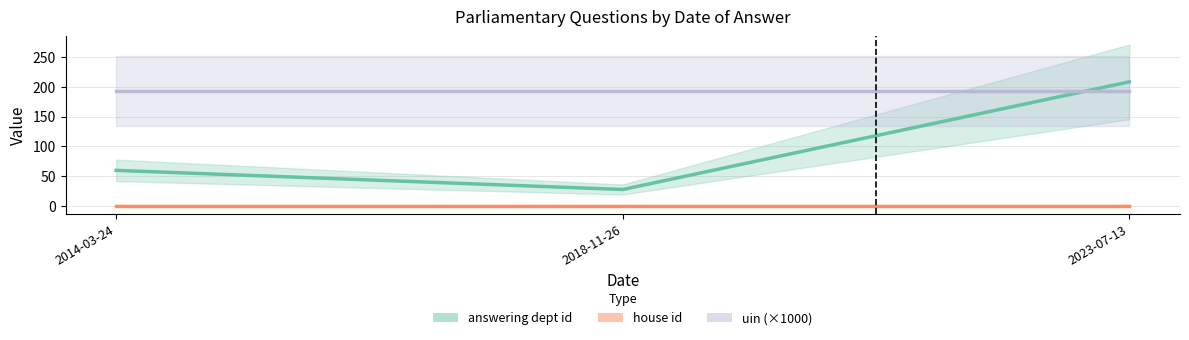

What is the difference between the maximum and minimum values in the answering dept id series?

180.0